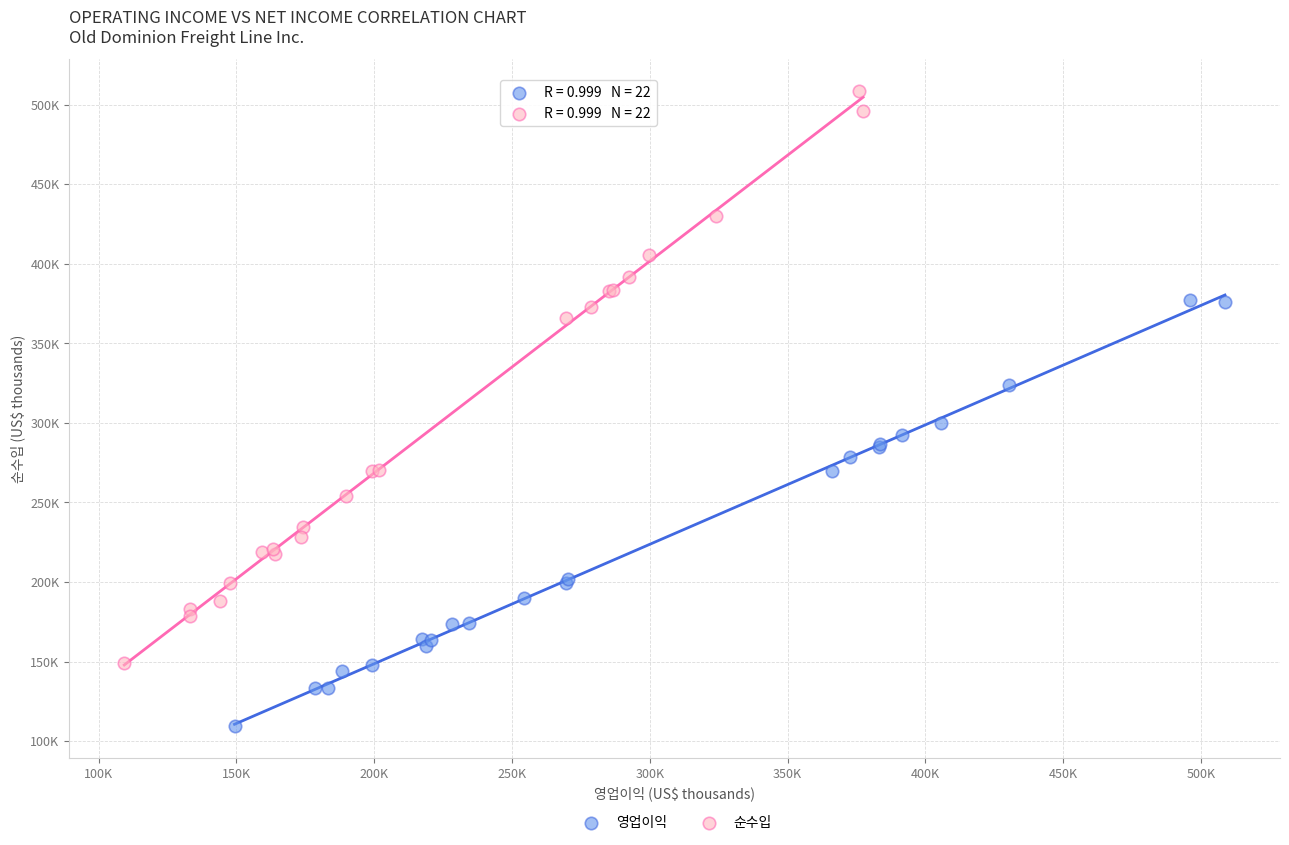

What are all the series names shown in the legend?

영업이익, 순수입